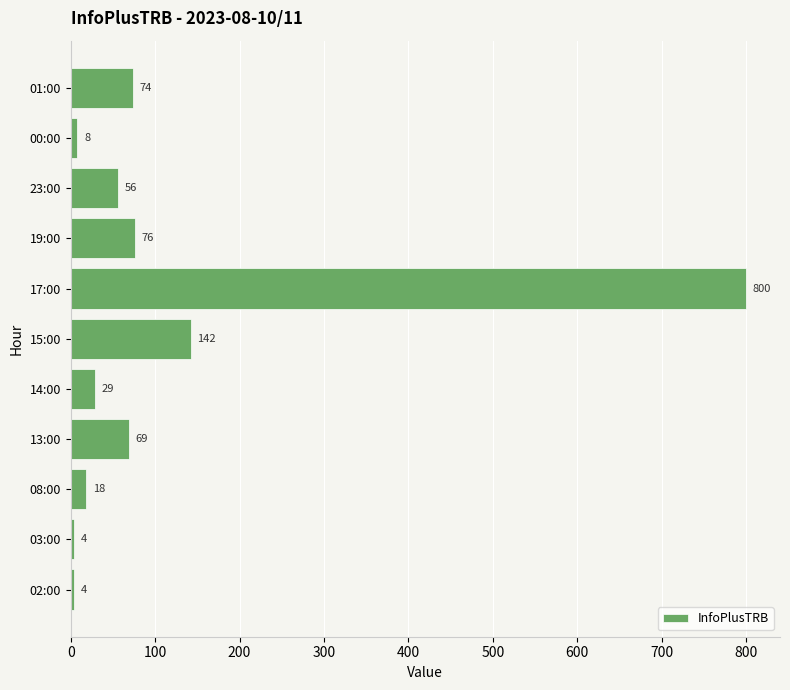

What is the difference between the maximum and minimum values?

796